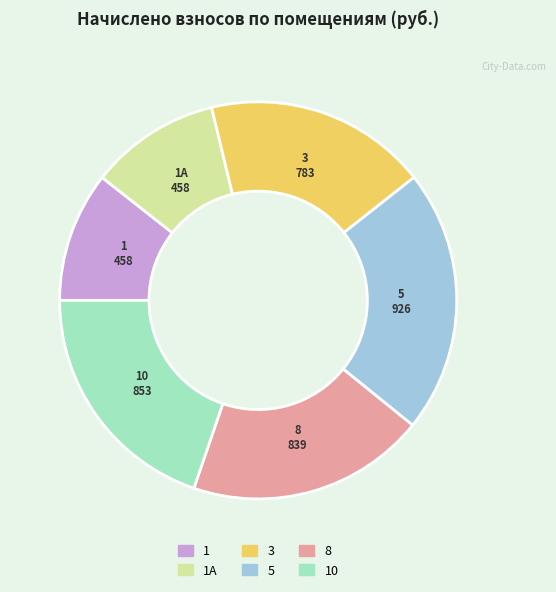

Is there a majority slice in this chart?

No